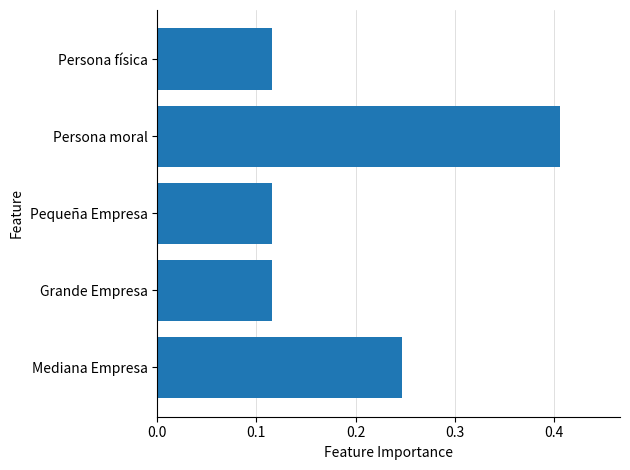

Between Pequeña Empresa and Persona moral, which is larger?

Persona moral